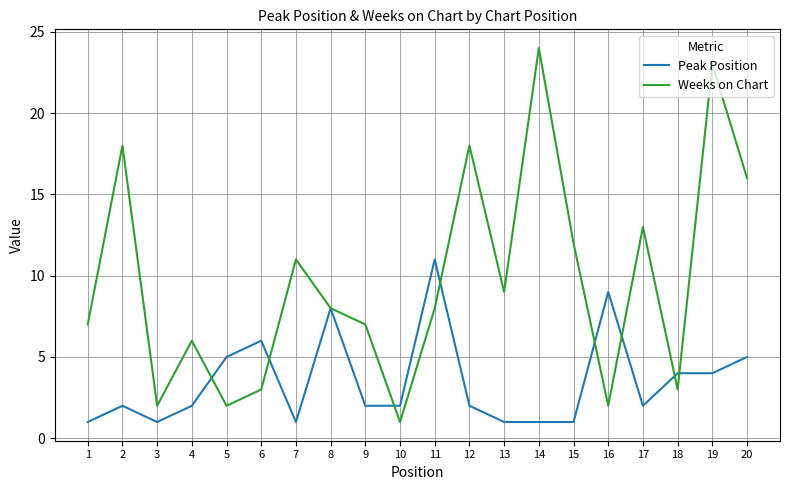

Where is the first local minimum for Peak Position?

3